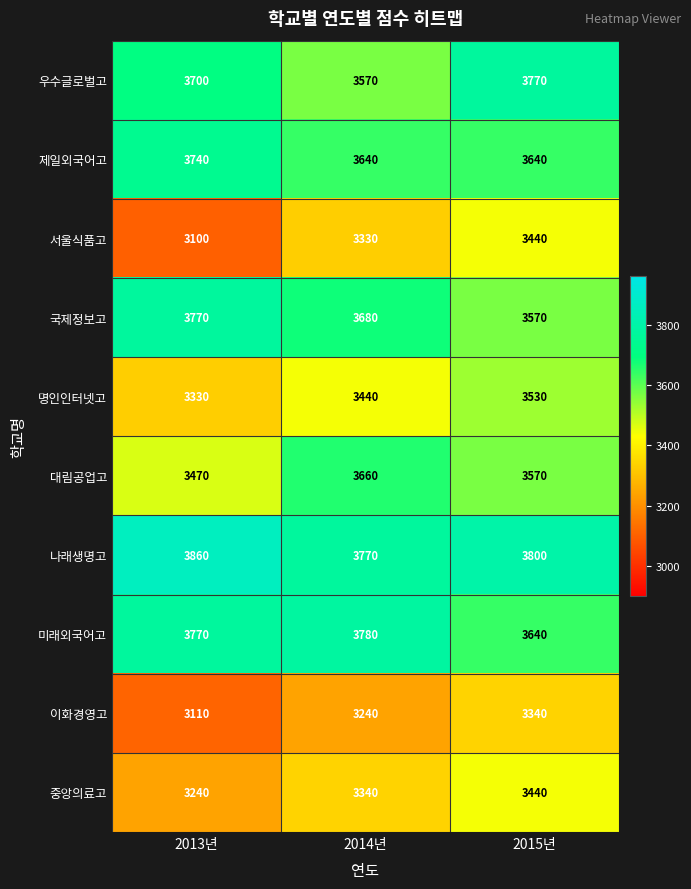

What is the maximum value shown in the chart?

3860